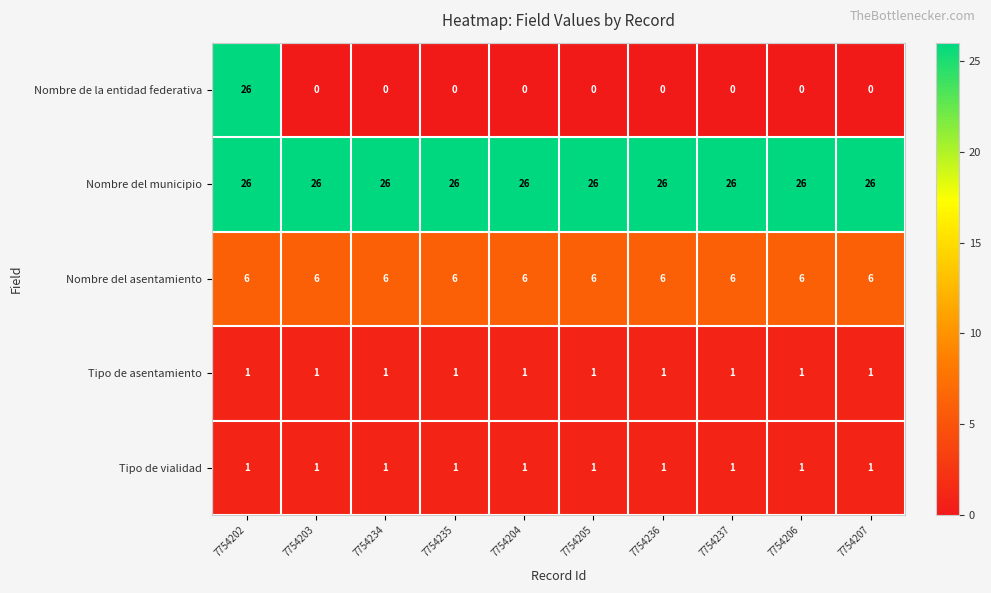

What is the maximum value shown in the chart?

26